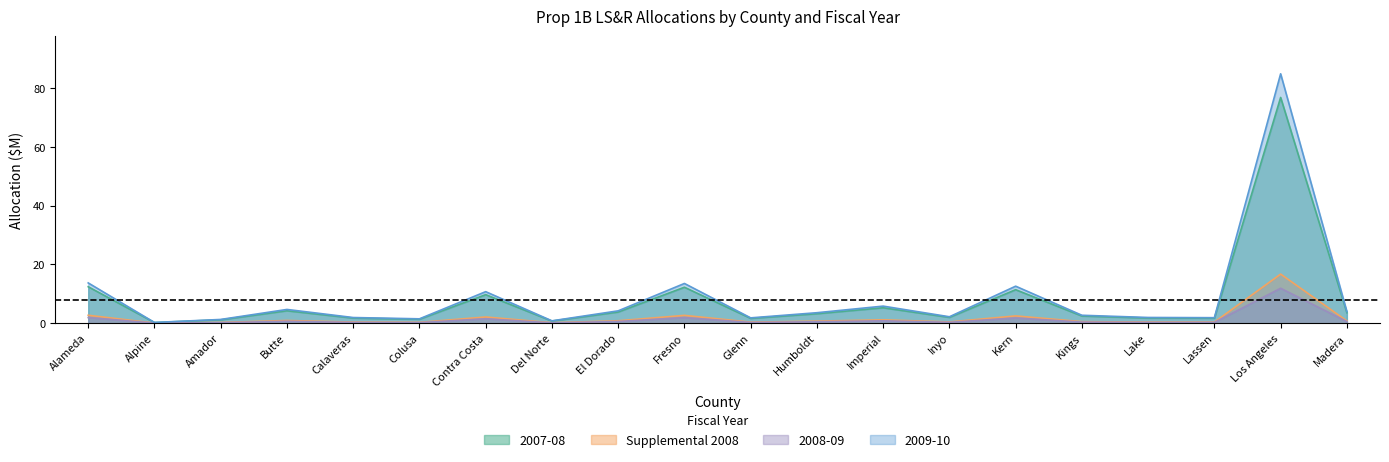

True or false: 2009-10 and 2007-08 intersect in this chart.

False